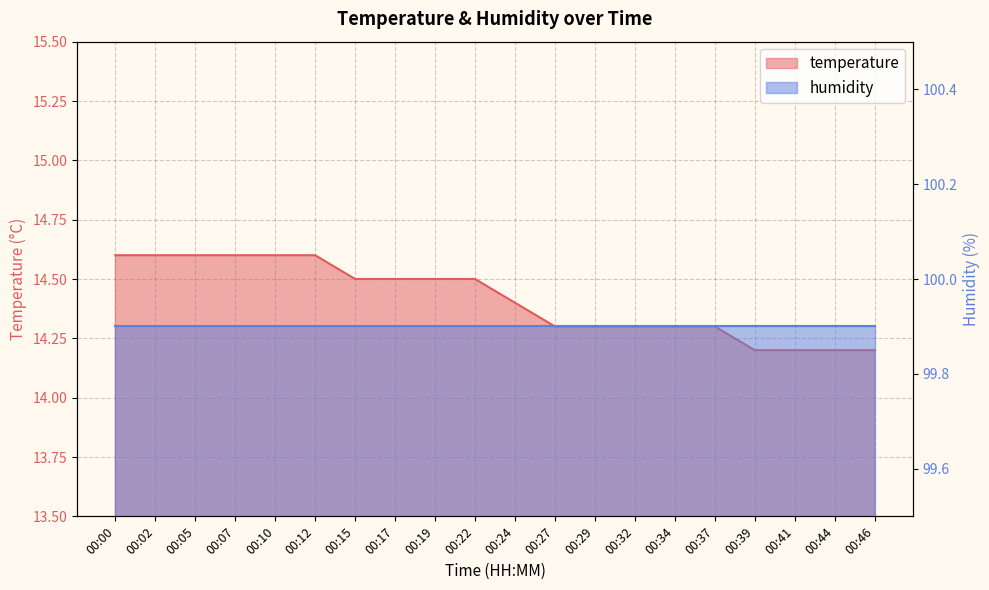

What is the minimum value shown in the chart?

14.2